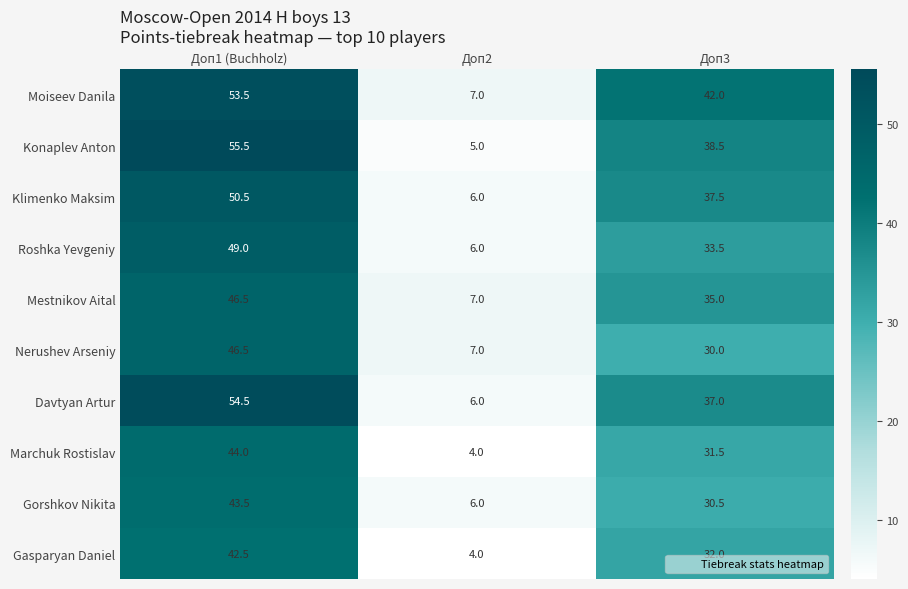

What is the difference between the maximum and second lowest values in the Gasparyan Daniel series?

10.5